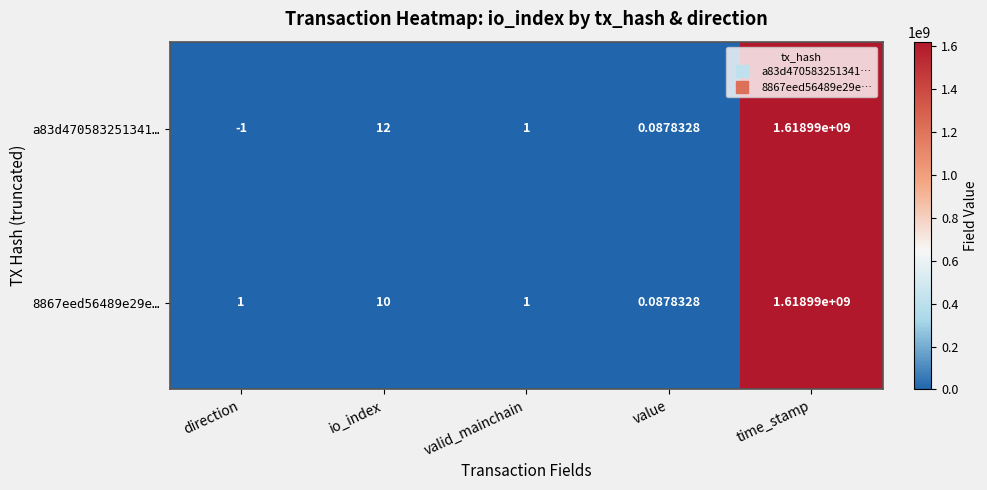

What is the greatest value displayed?

1618990000.0